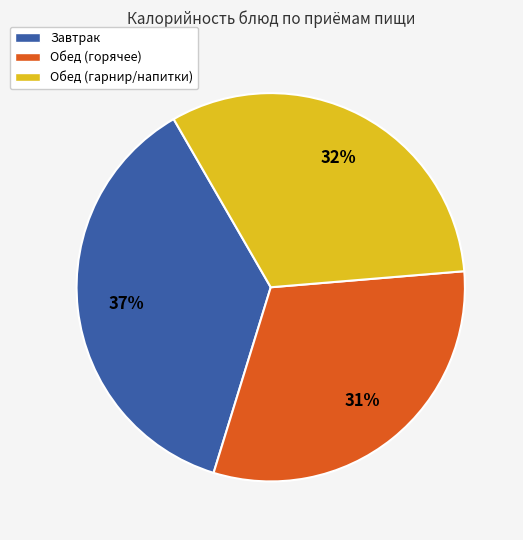

To the nearest percent, what is the difference between the largest and smallest slice percentages?

6%